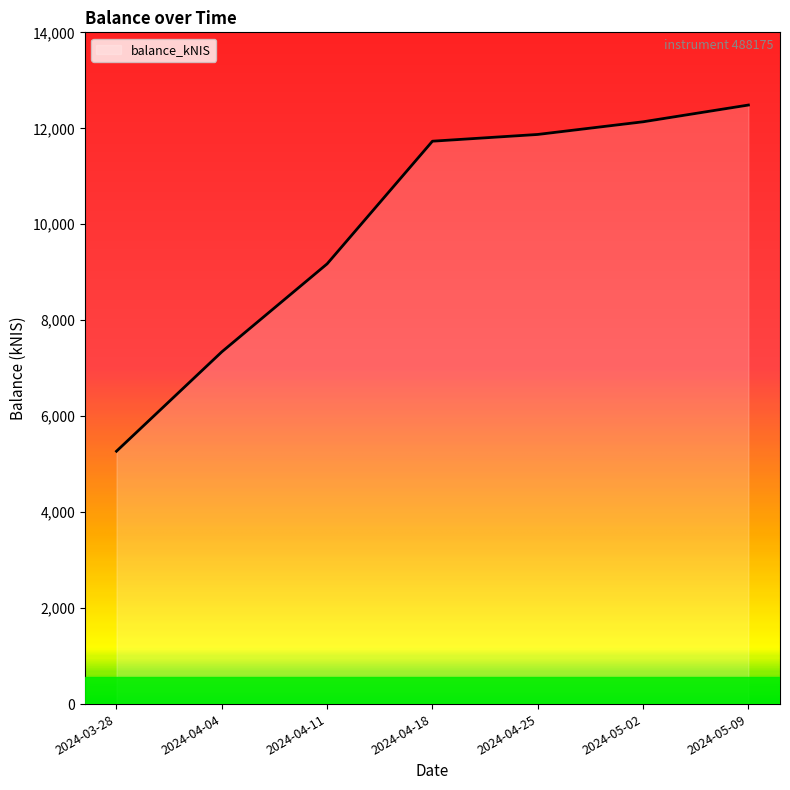

How many values are below 11731?

3